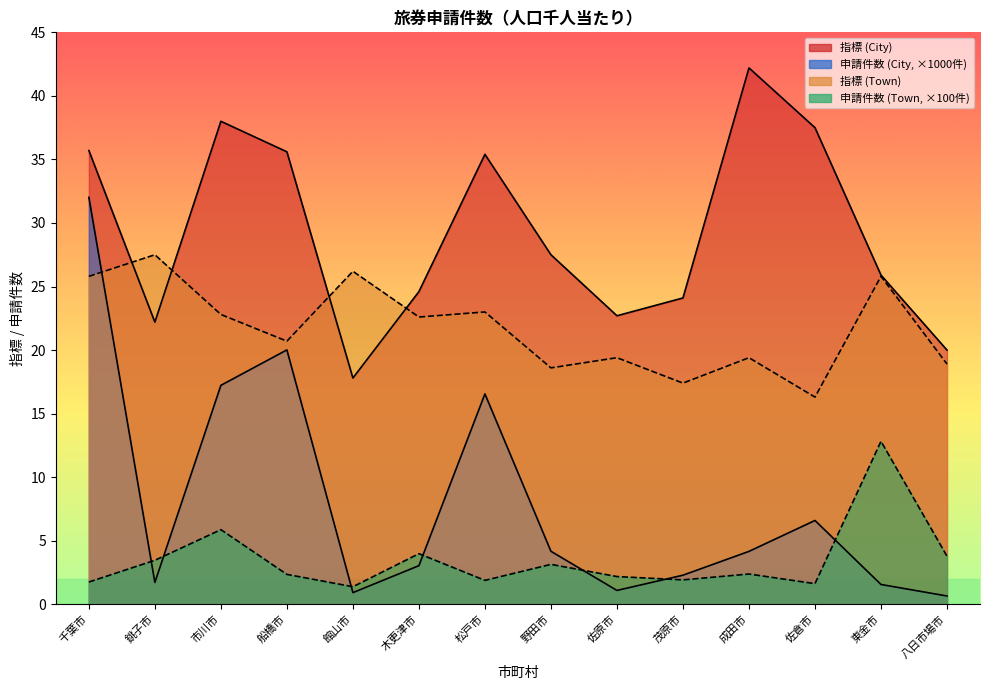

Which series has the widest spread of values?

申請件数 (City)